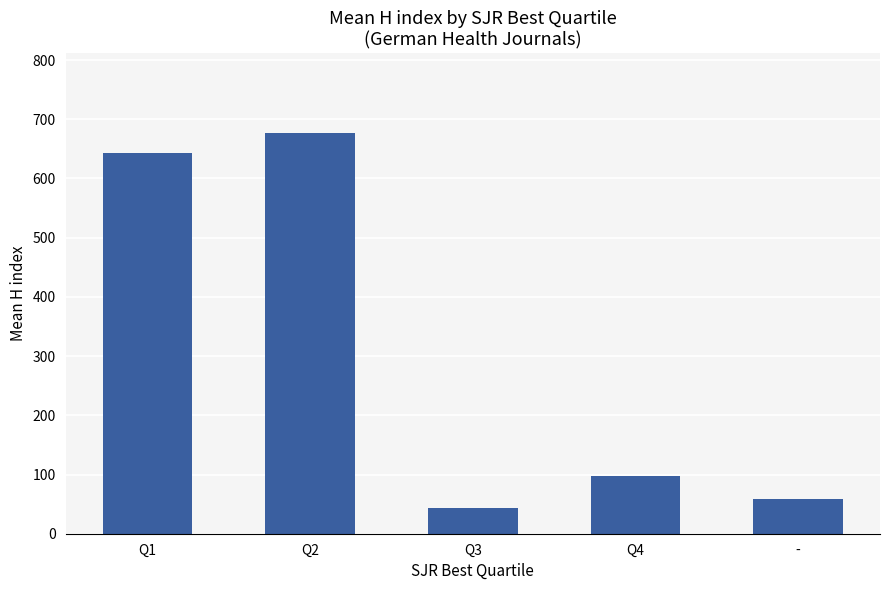

Reading right to left, list all the values displayed in this chart.

58	98	44	676	643